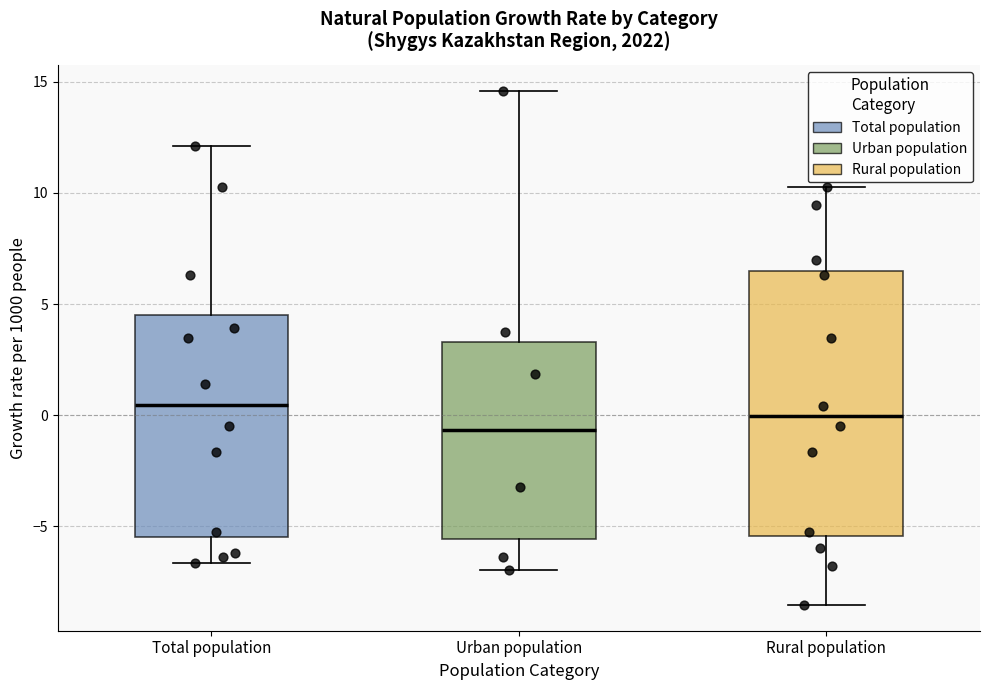

Which box is the tallest, from its lower edge to its upper edge?

Rural population